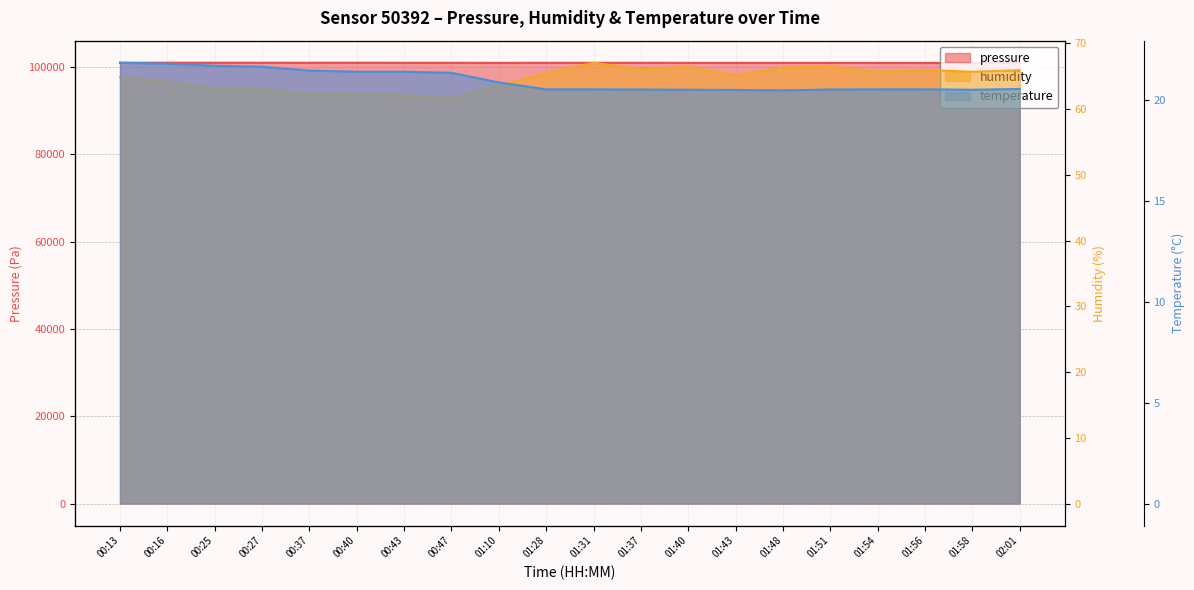

True or false: temperature has a value of 20.6 at 02:01.

True